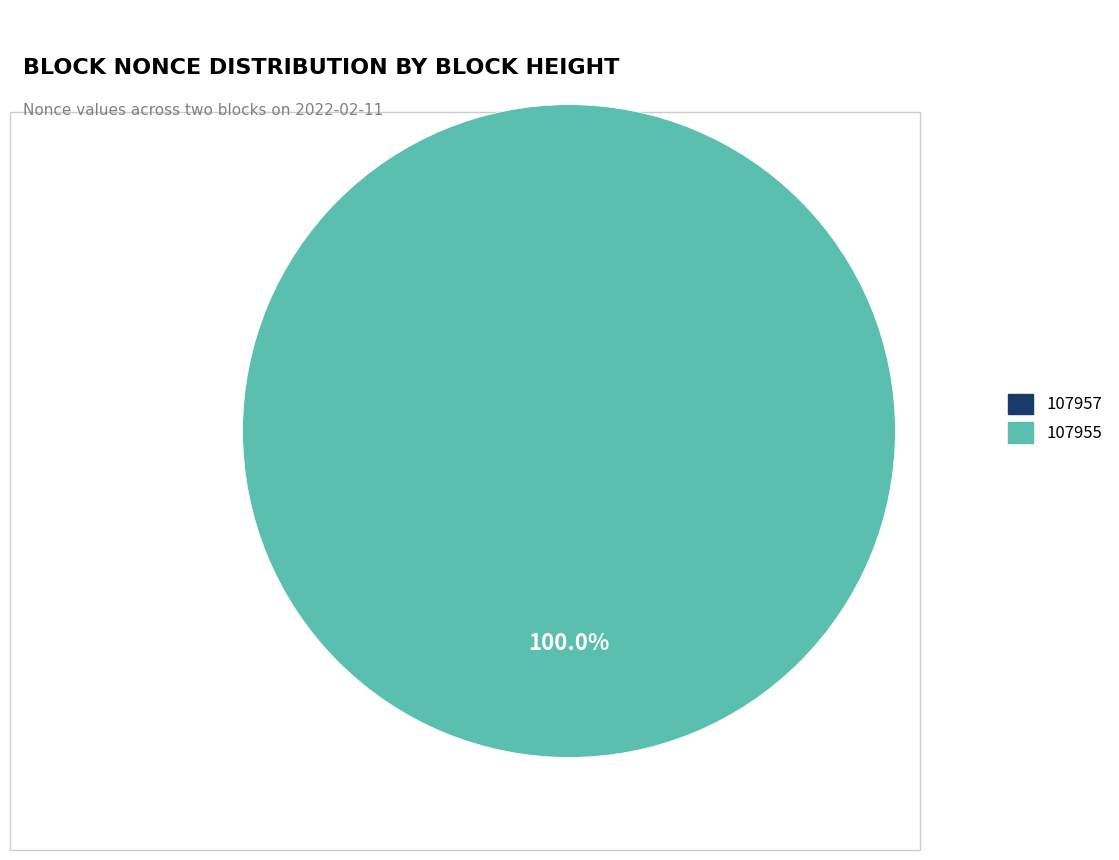

To the nearest percent, what is the average slice percentage?

50%